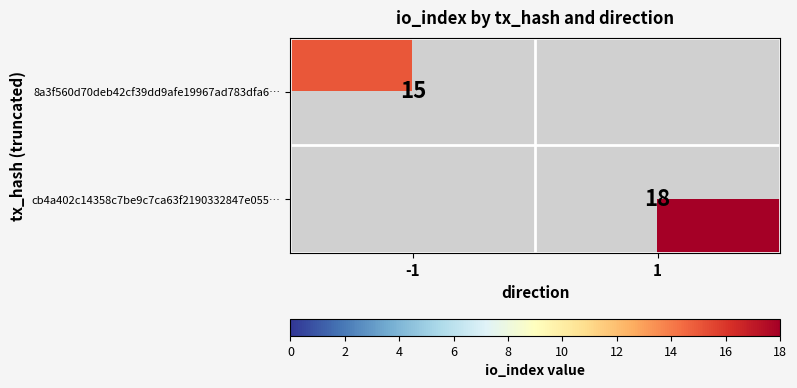

At how many categories does at least one series exceed 16?

1